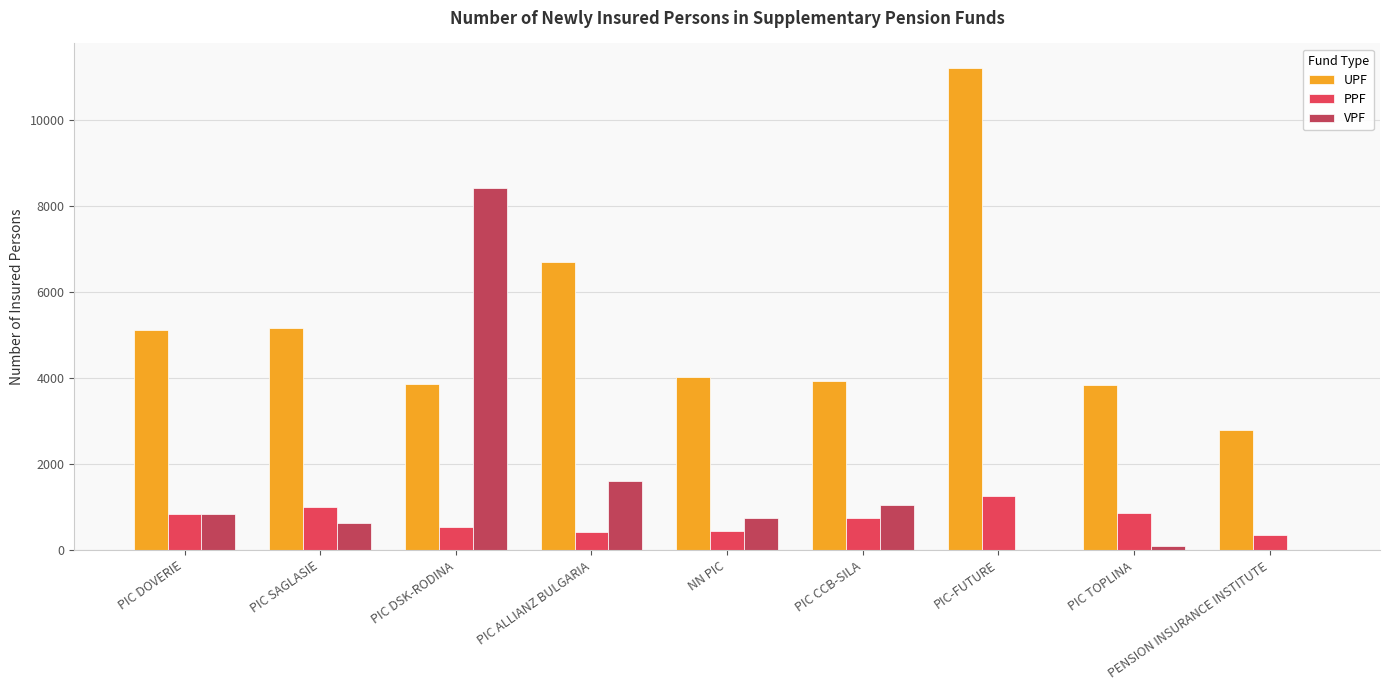

Which series has the largest total across all categories?

UPF